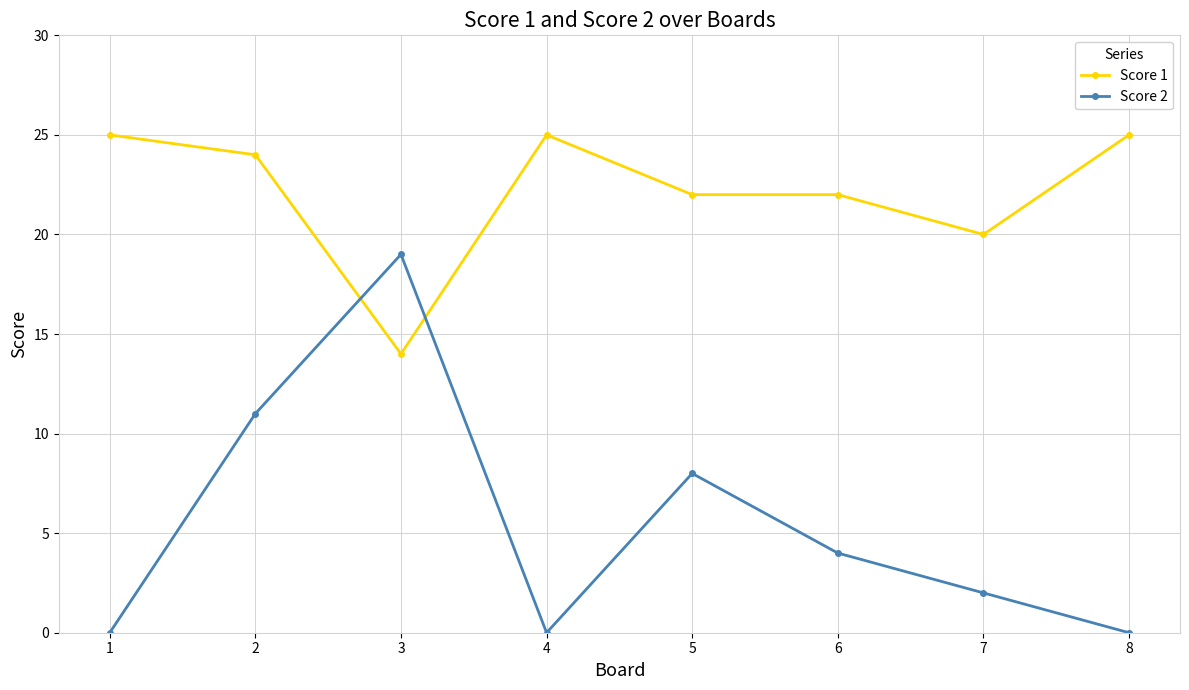

What is the average value of the Score 1 series?

22